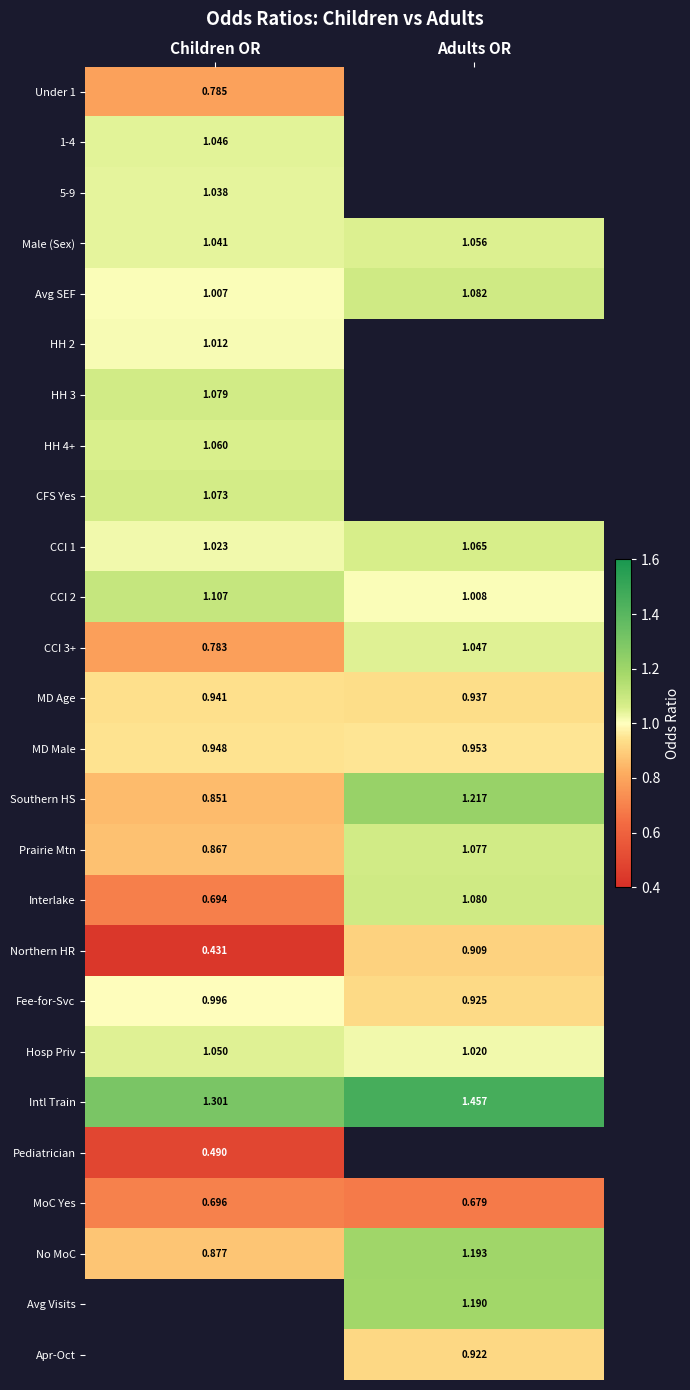

Is the value of CCI 1 at Adults OR greater than the value of No MoC at Children OR?

Yes